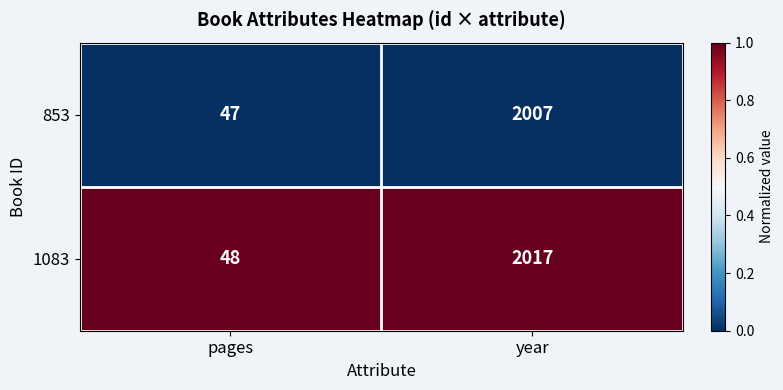

The 1083 series shows 48 at pages. True or false?

True